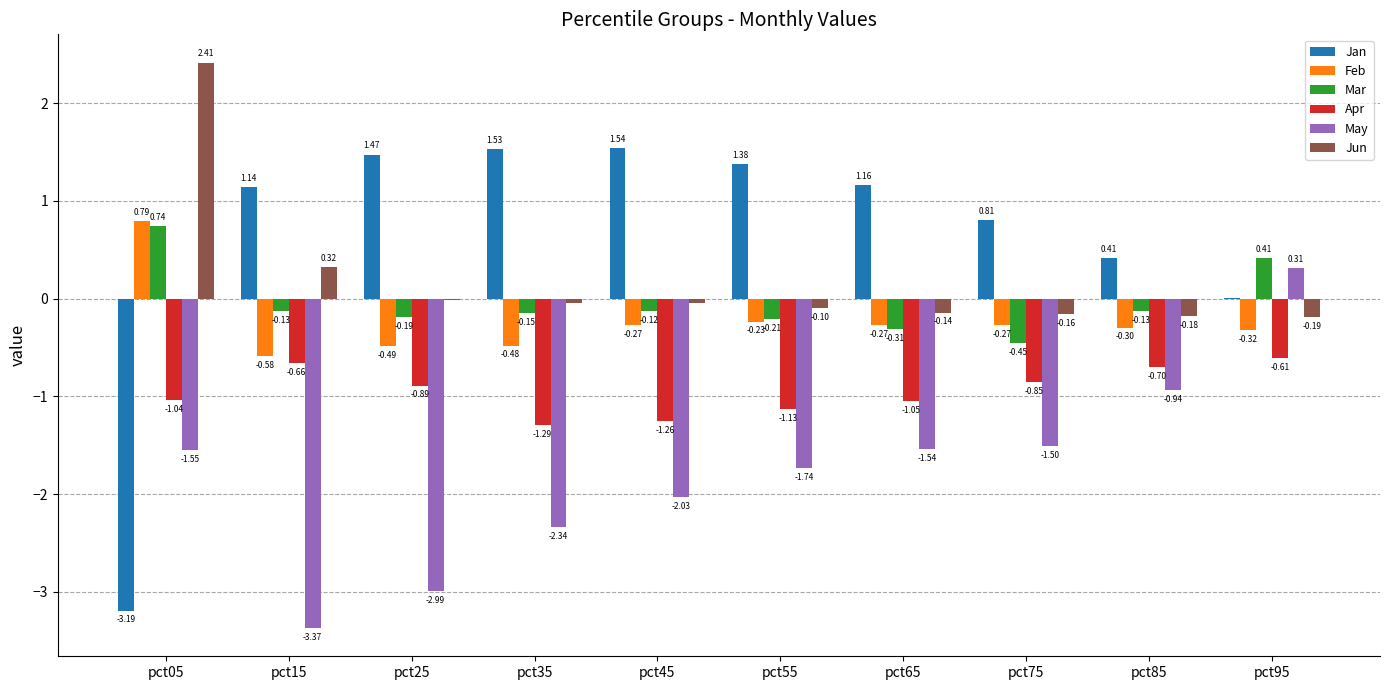

Does the chart contain stacked bars?

No